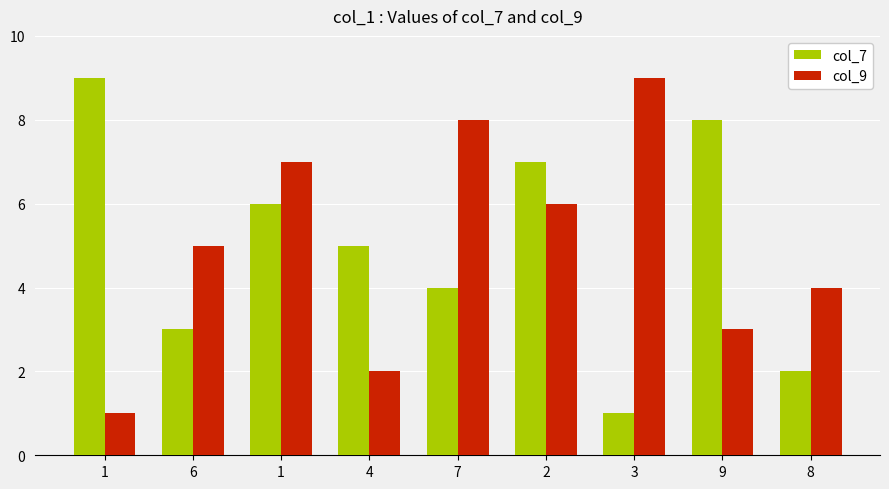

How many values in the col_9 series are below 5?

4